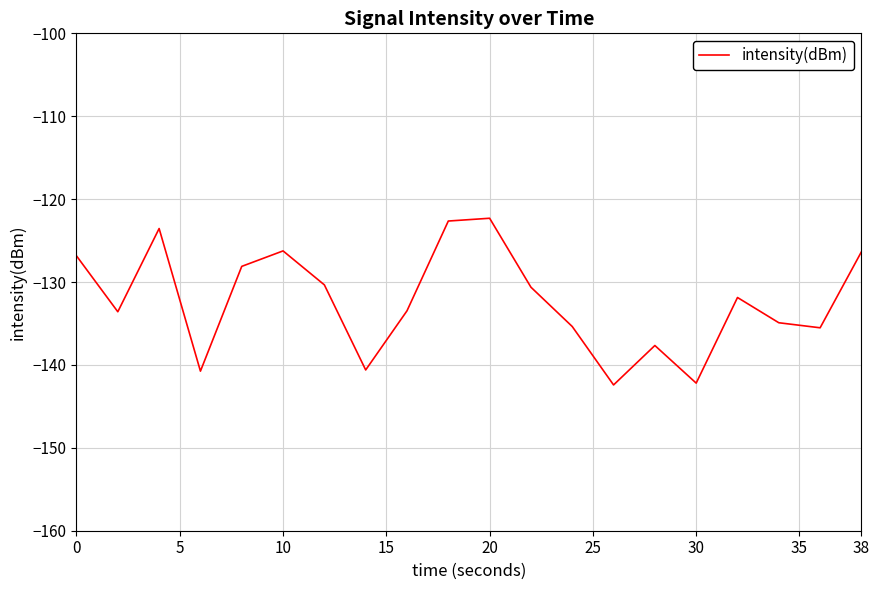

What is the smallest value displayed?

-142.4